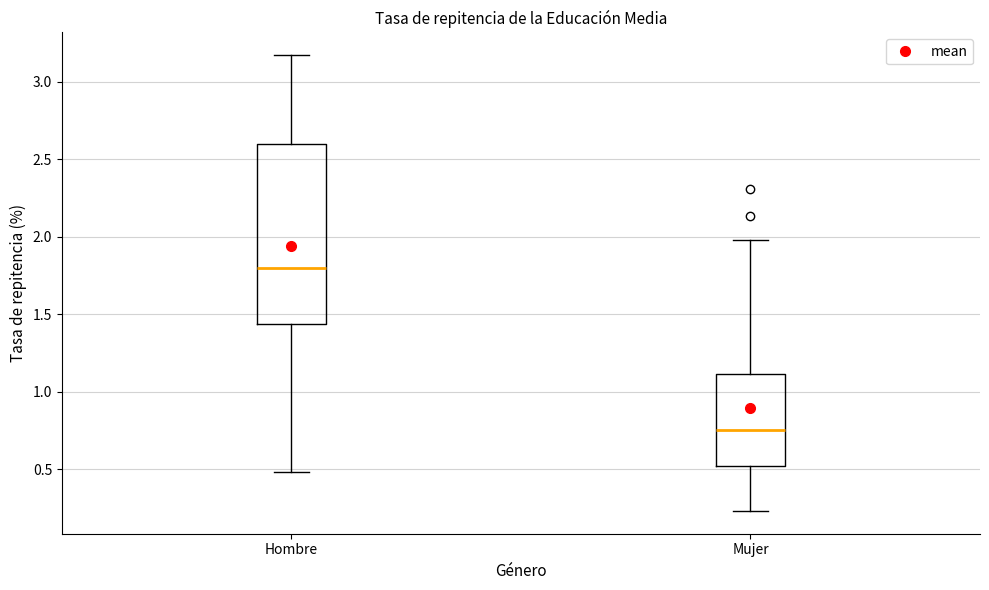

Where does the lower whisker of the box for Hombre end on the y-axis? The values are not printed on the chart, so give them approximately, as read against the axis.

0.50